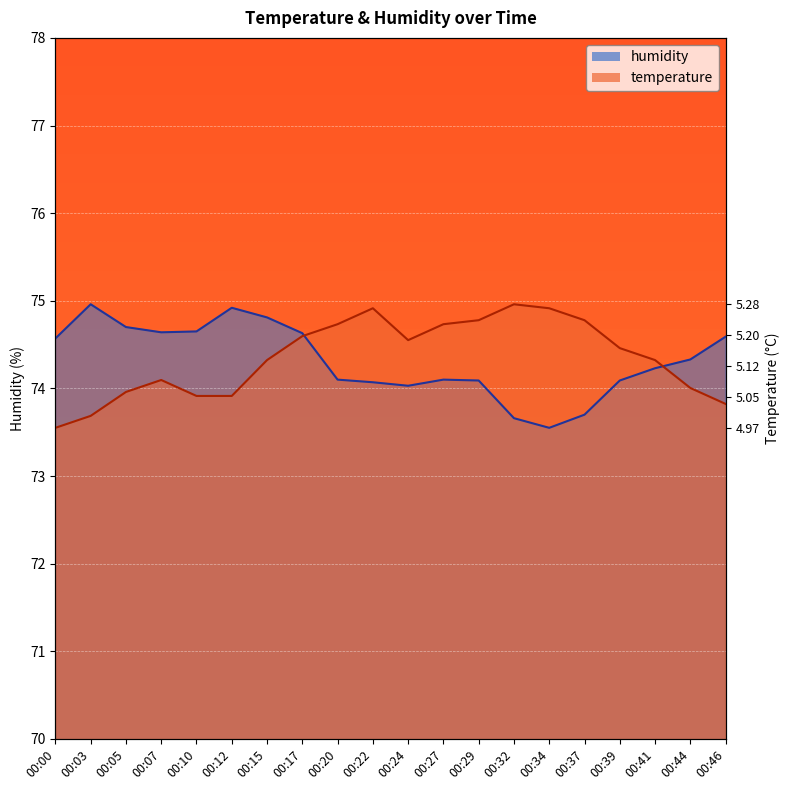

Which series has the widest spread of values?

temperature